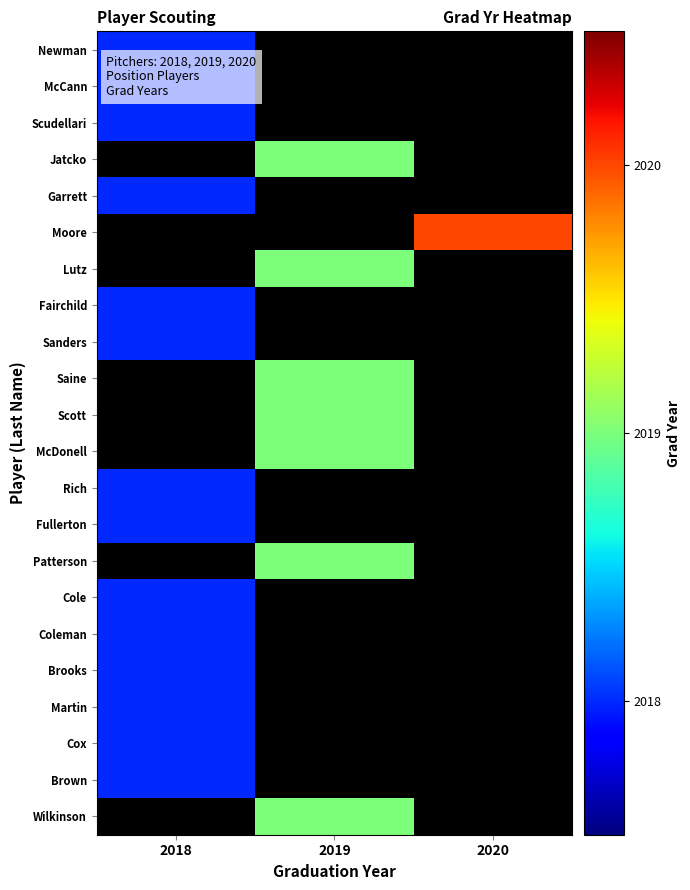

What is the minimum value shown in the chart?

2018.0